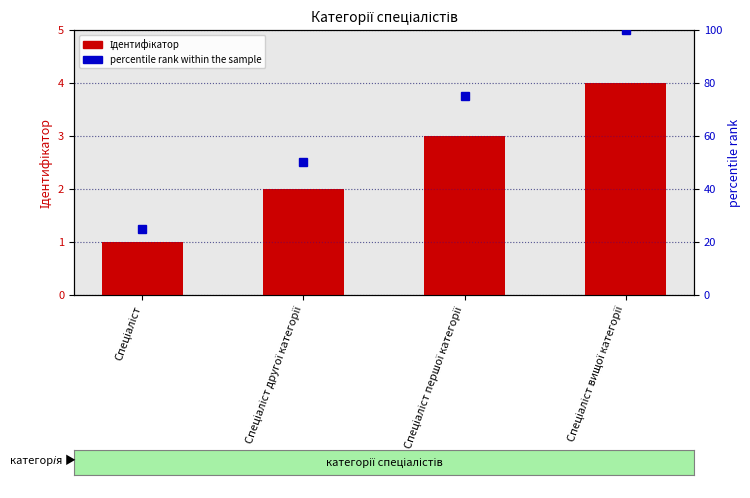

Is the value of percentile rank within the sample at Спеціаліст другої категорії greater than the value of Ідентифікатор at Спеціаліст першої категорії?

Yes